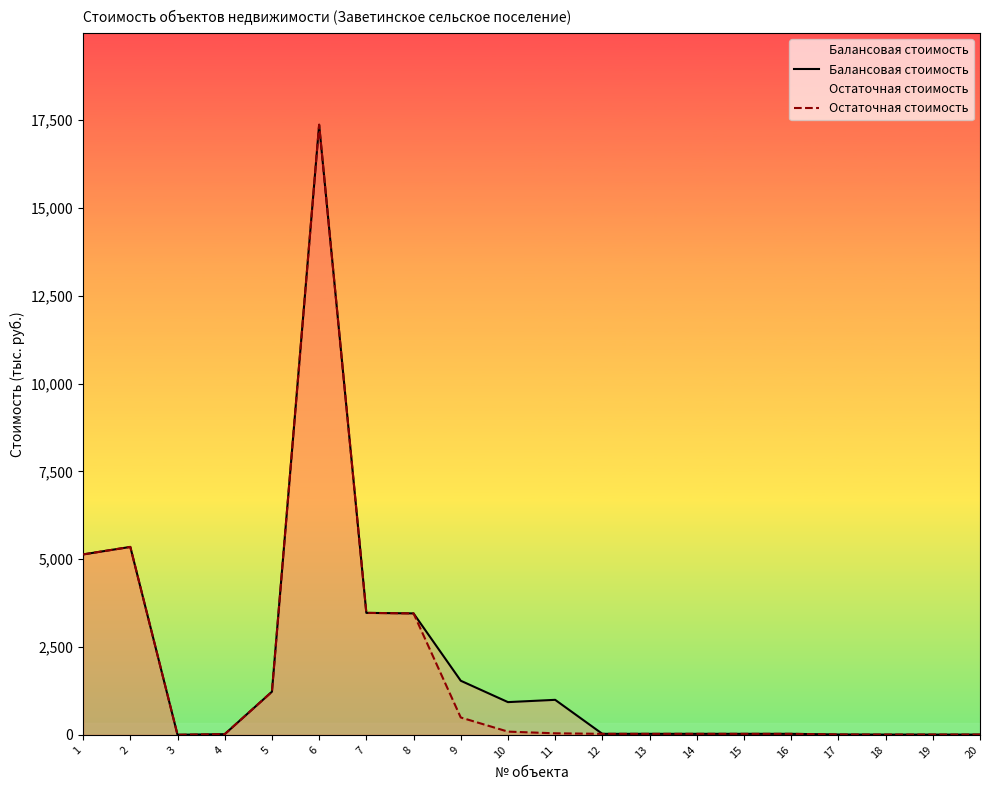

What is the average value of the Остаточная стоимость series?

1843.1